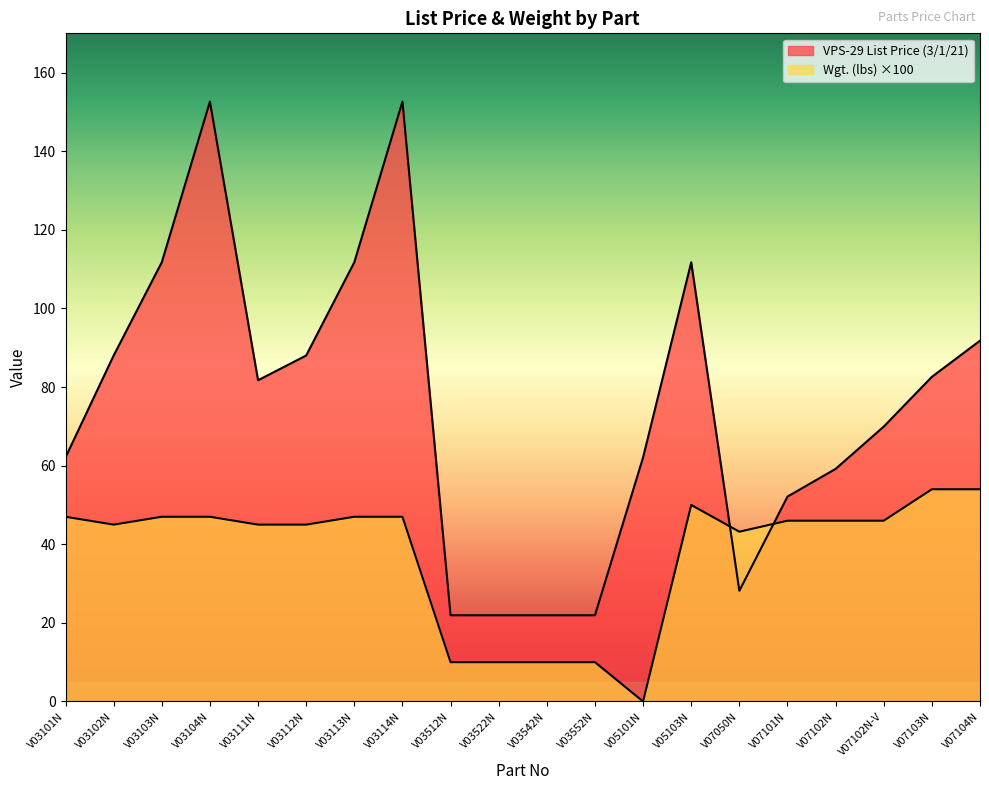

Where is Wgt. (lbs) nearest to the value 27?

V07050N